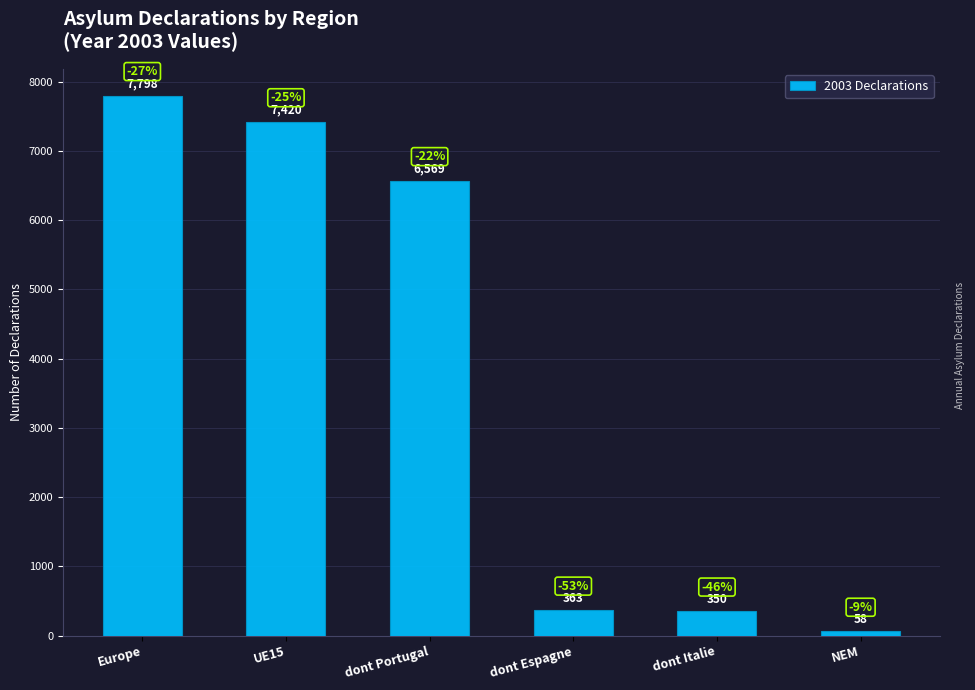

True or false: the data shows 1428.0 at dont Portugal.

False